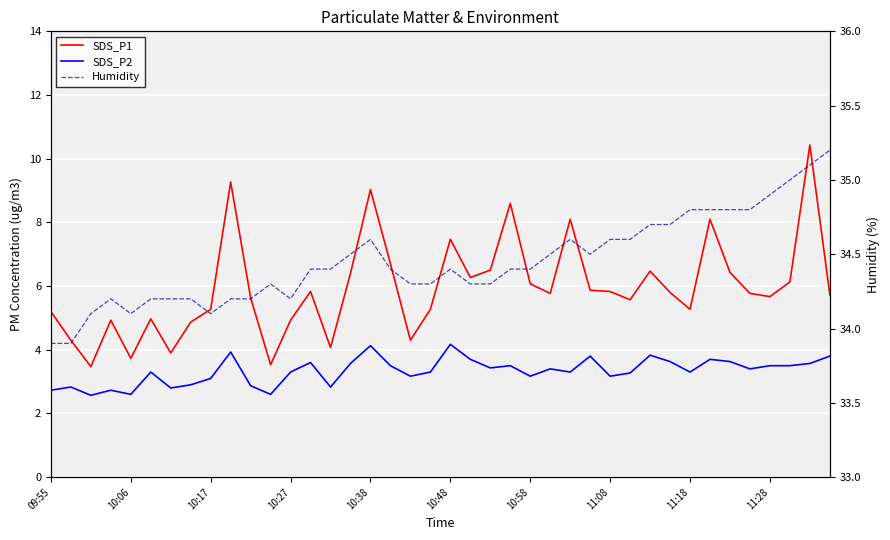

What is the difference between the second highest and second lowest values in the Humidity series?

1.2